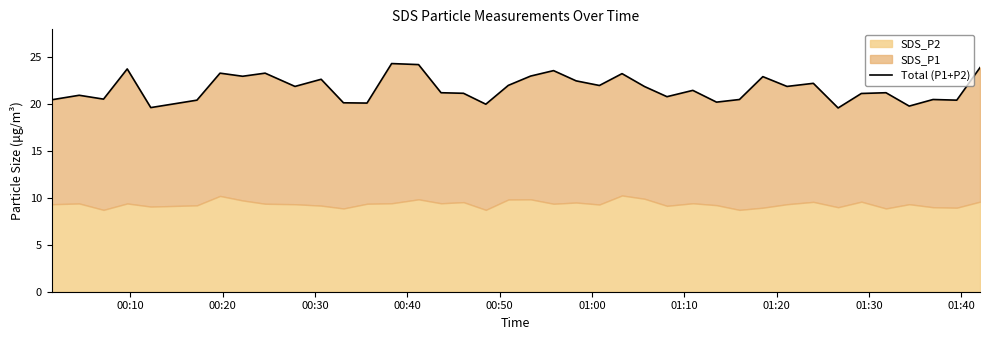

Which has a higher value, 01:00 or 01:30?

01:30